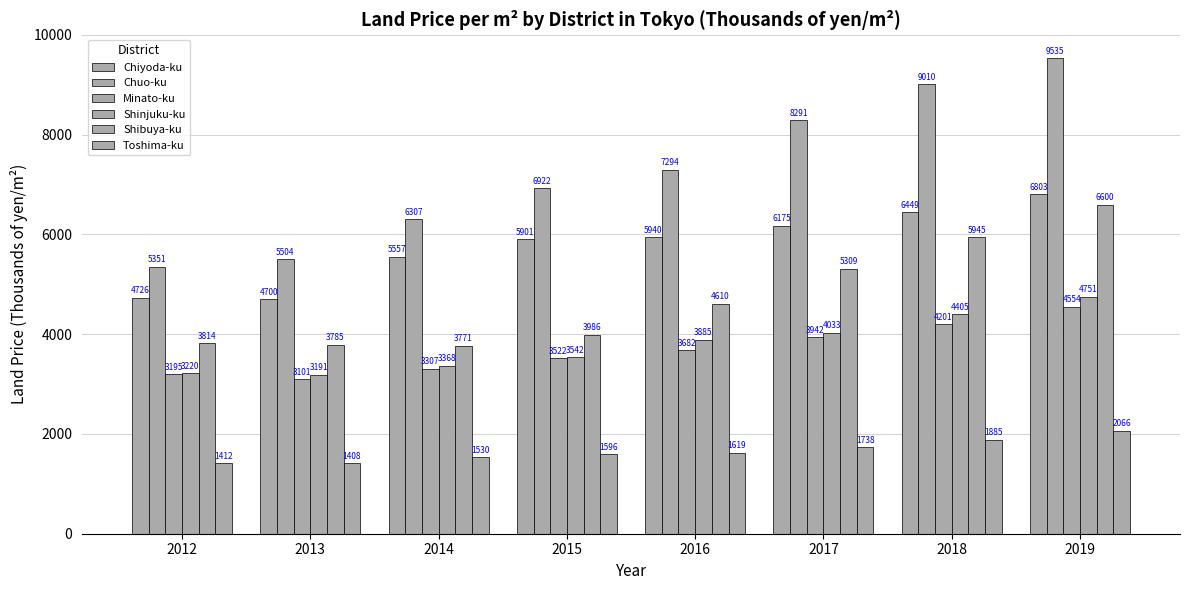

What is the difference between the second highest and minimum values in the Chuo-ku series?

3659